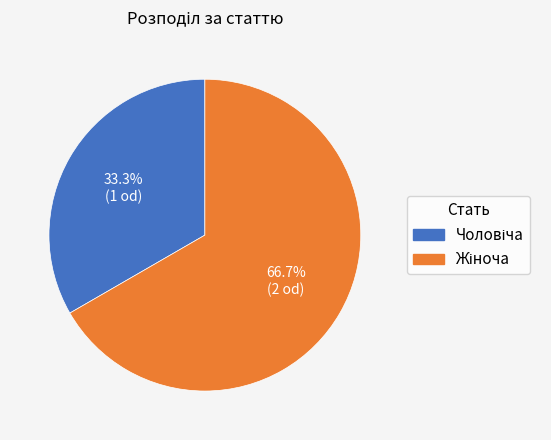

To the nearest percent, what is the average slice percentage?

50%